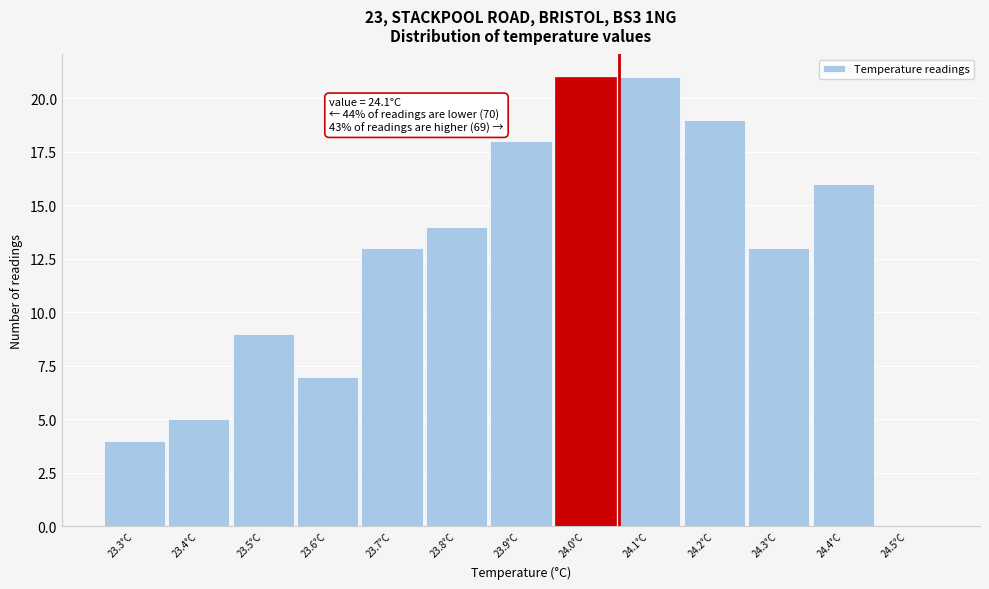

Reading left to right, extract all data points from this chart.

23.3°C=4	23.4°C=5	23.5°C=9	23.6°C=7	23.7°C=13	23.8°C=14	23.9°C=18	24.0°C=21	24.1°C=21	24.2°C=19	24.3°C=13	24.4°C=16	24.5°C=0